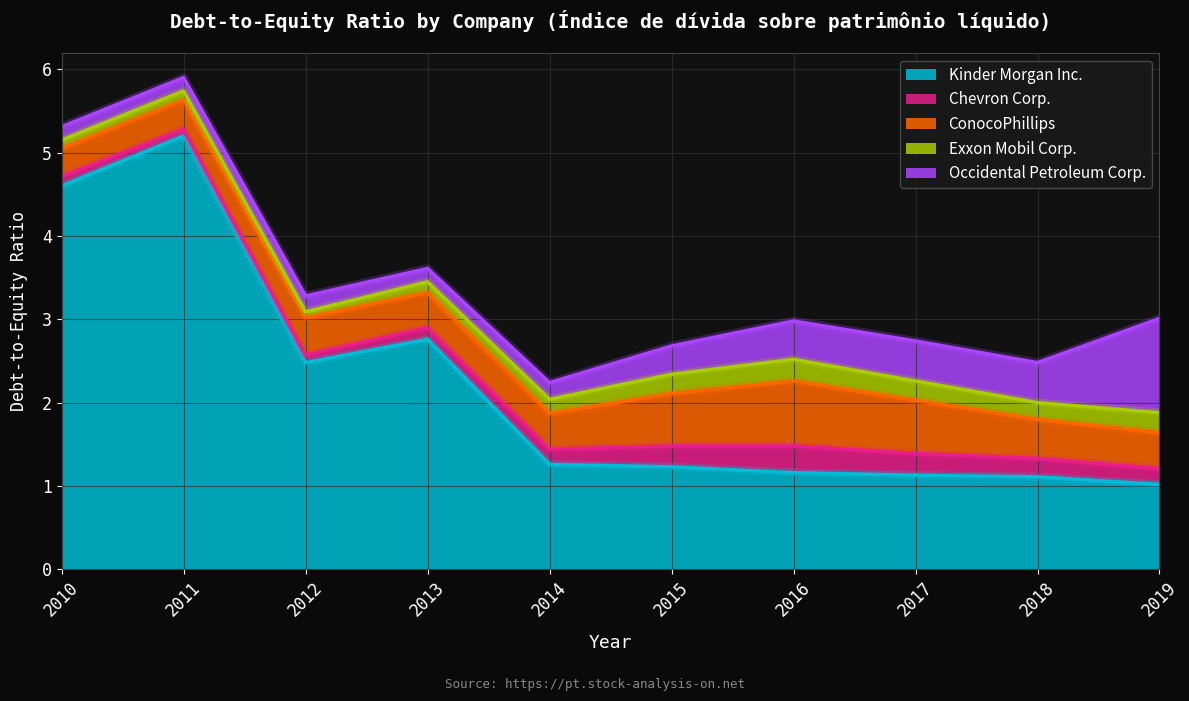

How many times do Occidental Petroleum Corp. and ConocoPhillips cross each other?

1